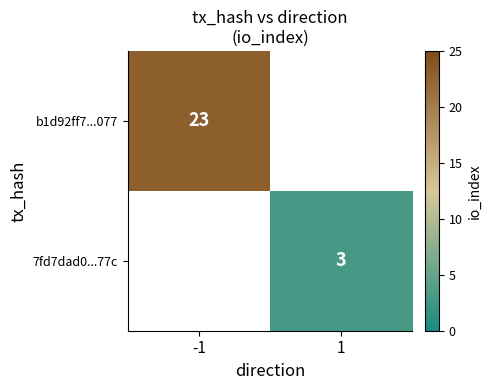

True or false: 7fd7dad0...77c has a value of 4.3 at 1.

False